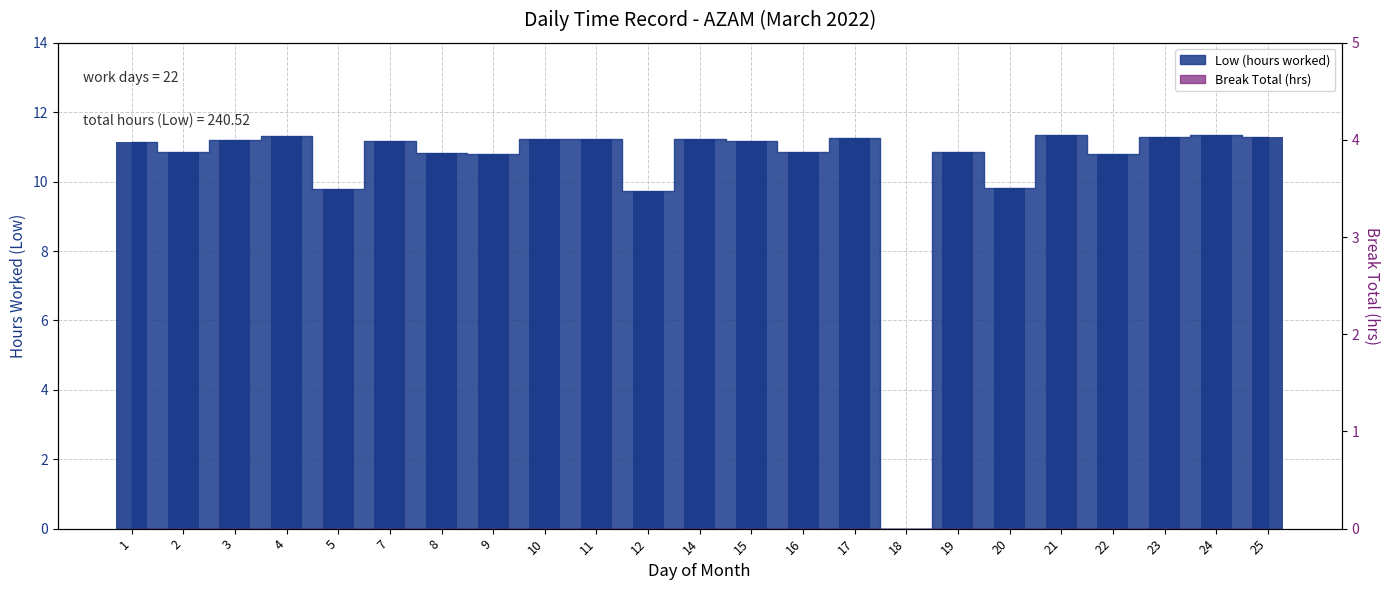

List the labels in order of value, smallest first.

18, 12, 5, 20, 22, 9, 8, 16, 2, 19, 1, 7, 15, 3, 10, 11, 14, 17, 25, 23, 4, 21, 24